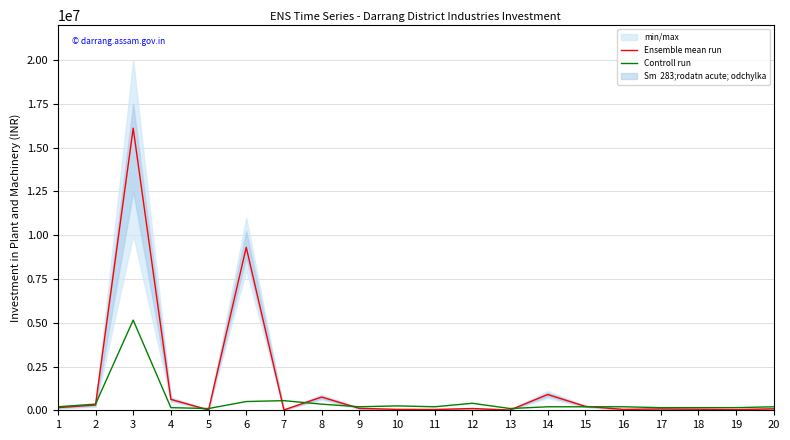

Reading left to right, what are all the values shown in this chart?

Ensemble mean run: 150000	300000	16115000	622500	19502	9311000	20000	755000	110000	50000	43560	100110	13750	900000	222547	50000	76500	58750	40000	83000
Controll run: 200000	350000	5150000	150000	100000	500000	550000	350000	200000	250000	200000	400000	100000	200000	200000	200000	150000	150000	150000	200000